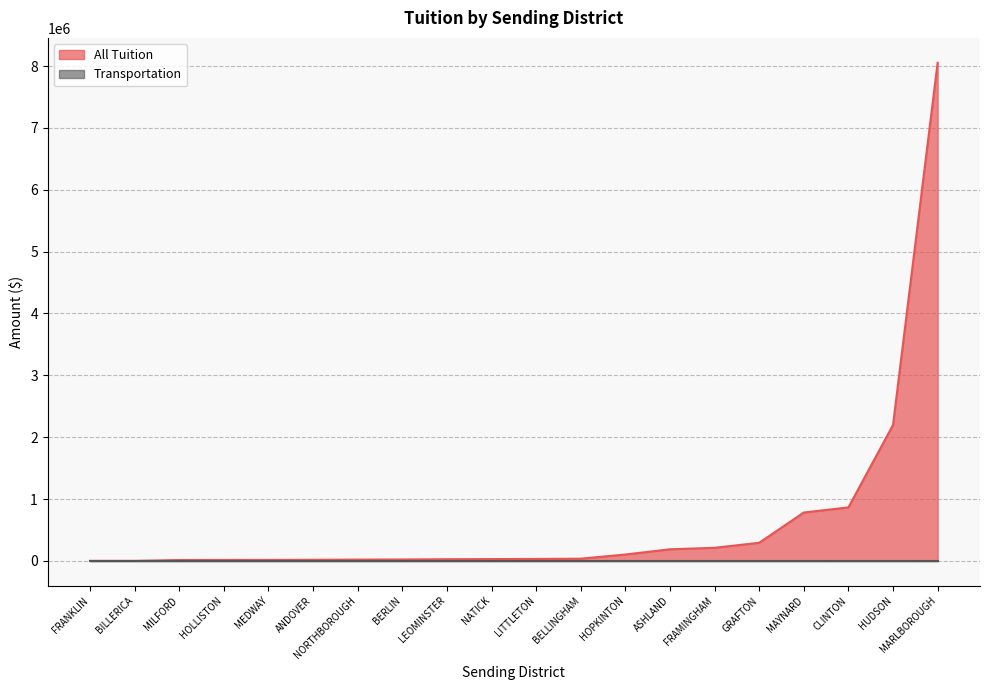

Which category has the lowest value in the Transportation series?

ANDOVER